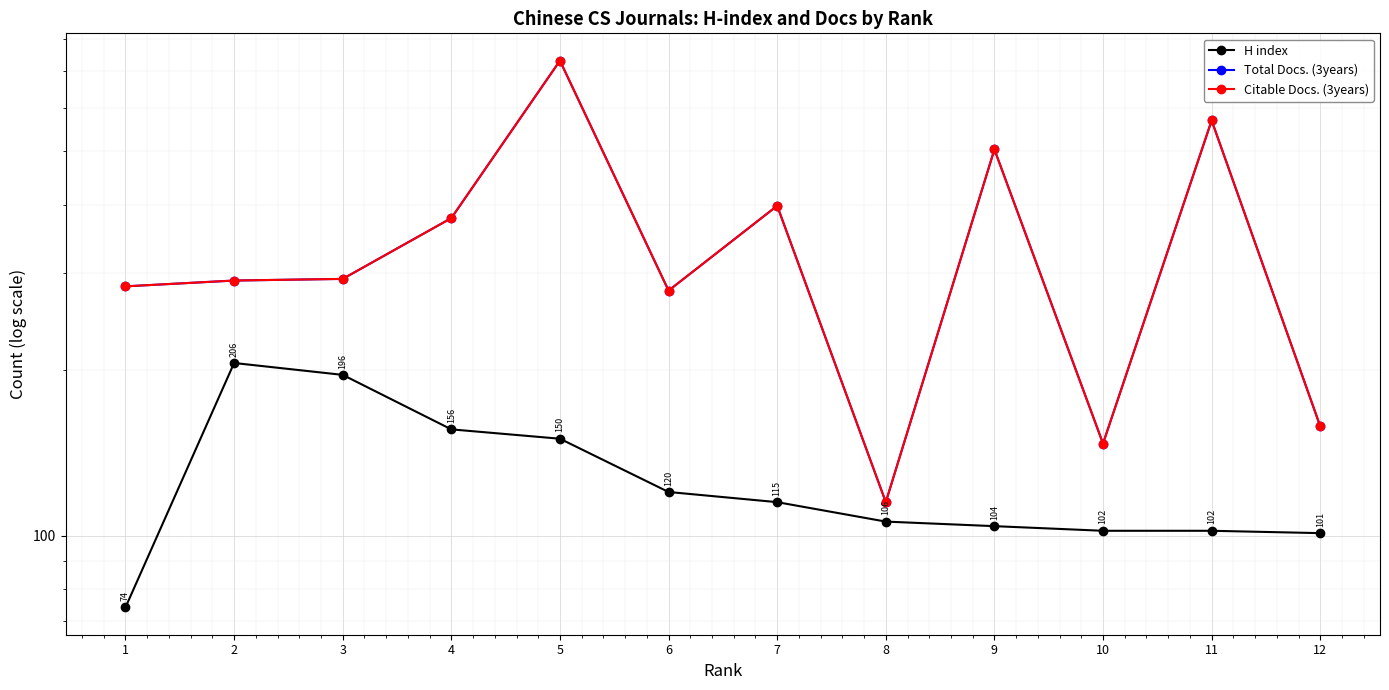

Reading left to right, transcribe all the data shown in this chart.

H index: 1=74	2=206	3=196	4=156	5=150	6=120	7=115	8=106	9=104	10=102	11=102	12=101
Total Docs. (3years): 1=284	2=291	3=293	4=378	5=731	6=279	7=398	8=115	9=504	10=147	11=569	12=158
Citable Docs. (3years): 1=284	2=291	3=293	4=378	5=731	6=279	7=398	8=115	9=504	10=147	11=569	12=158